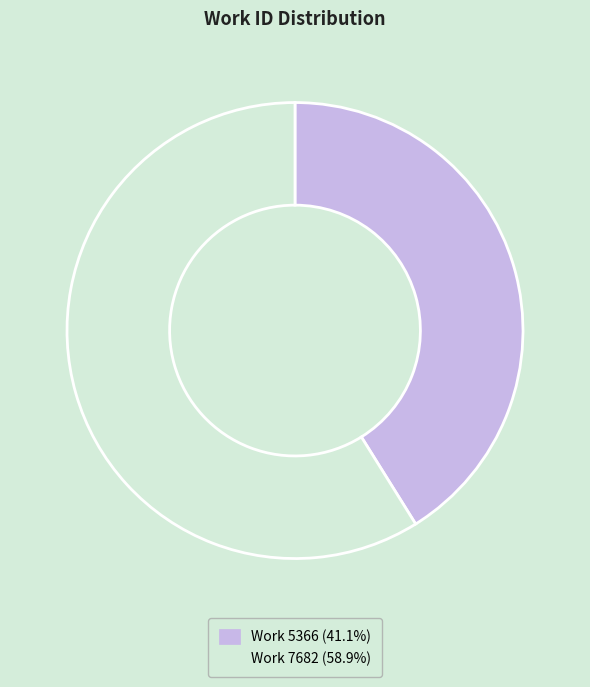

Is the sum of Work 5366 and Work 7682 greater than half?

Yes